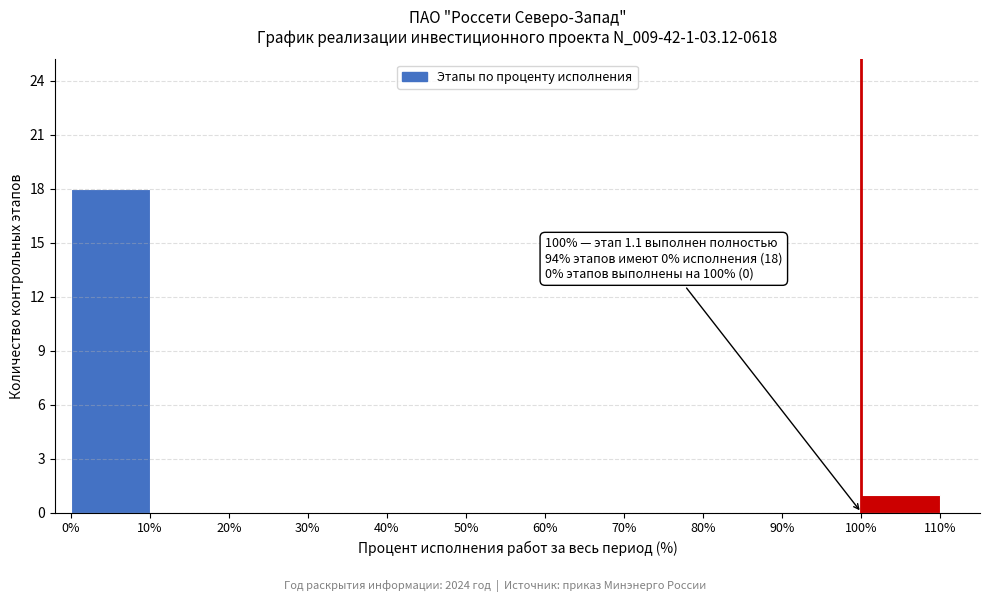

Which range on the x-axis has the tallest bar?

0% to 10%